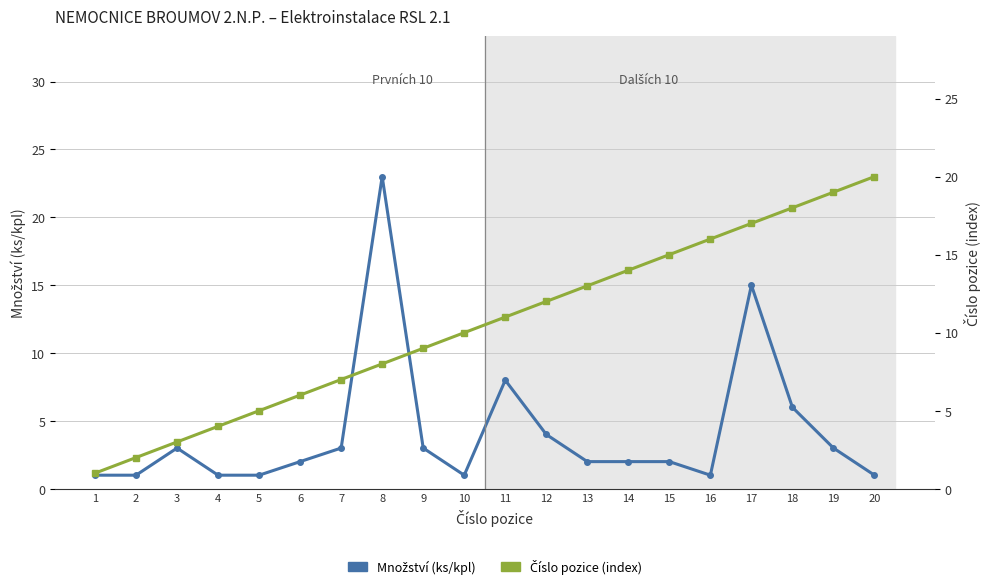

What is the value of the Číslo pozice (index) point at the 13th from the left?

13